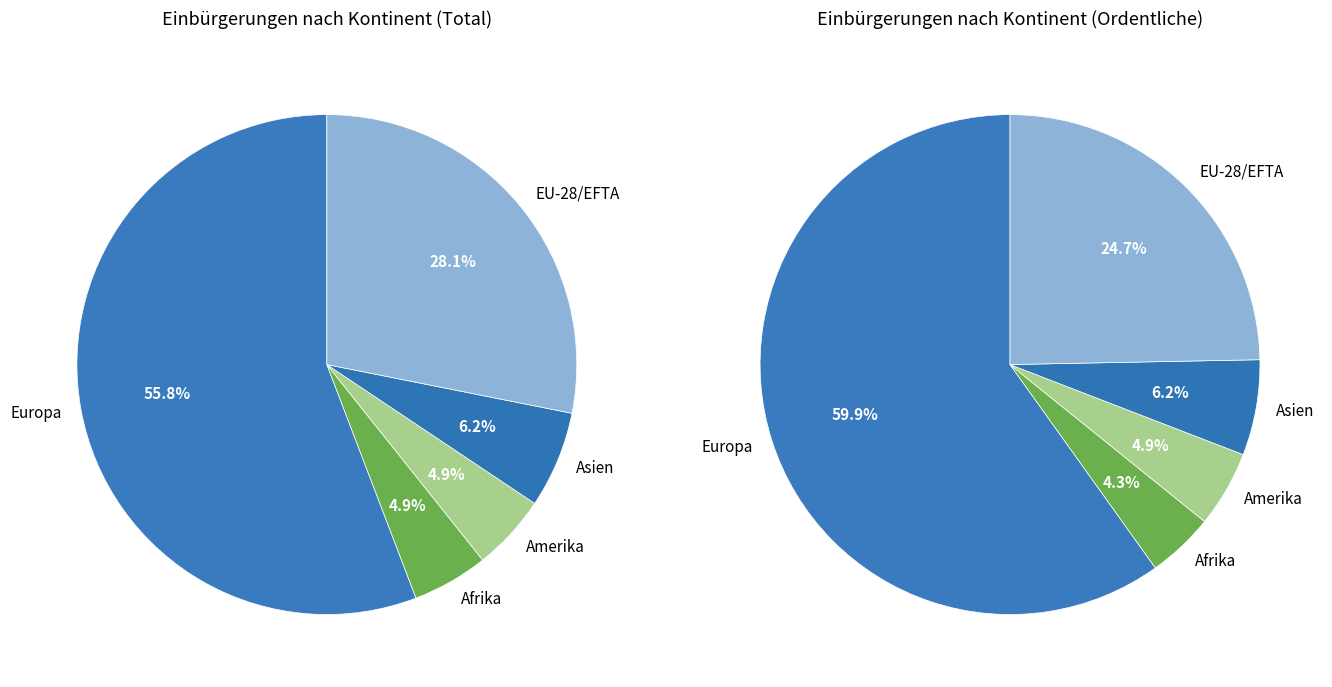

What percentage is the Amerika slice, to the nearest percent?

5%